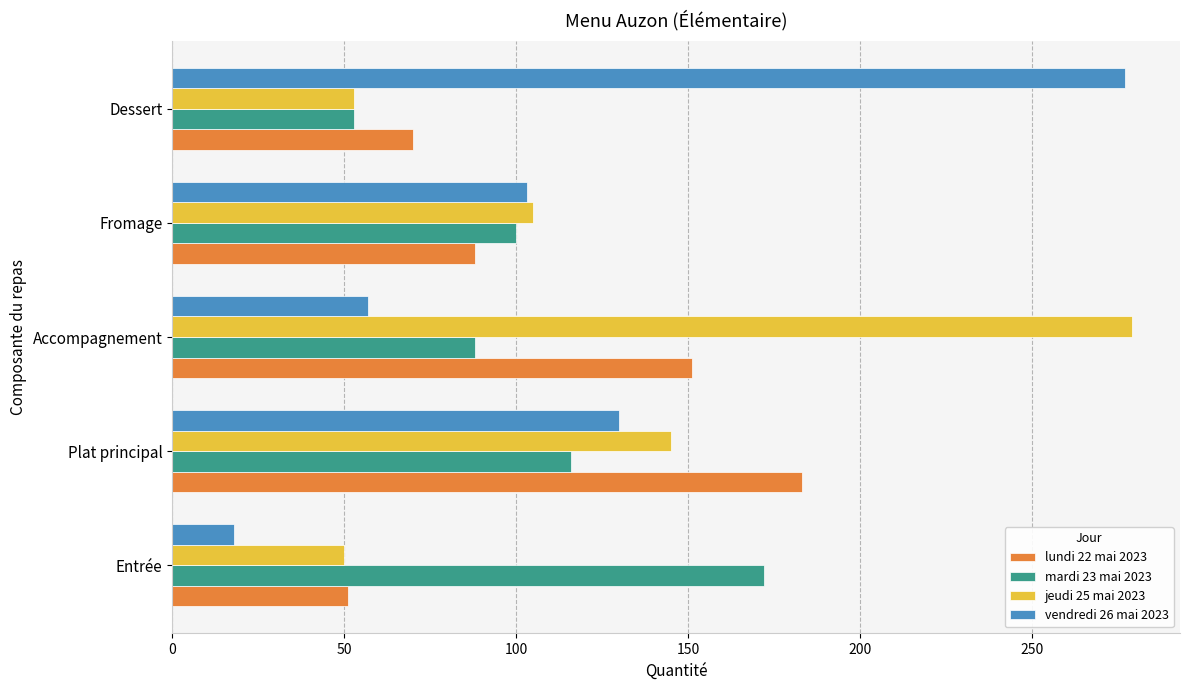

Count the number of data series in this chart.

4